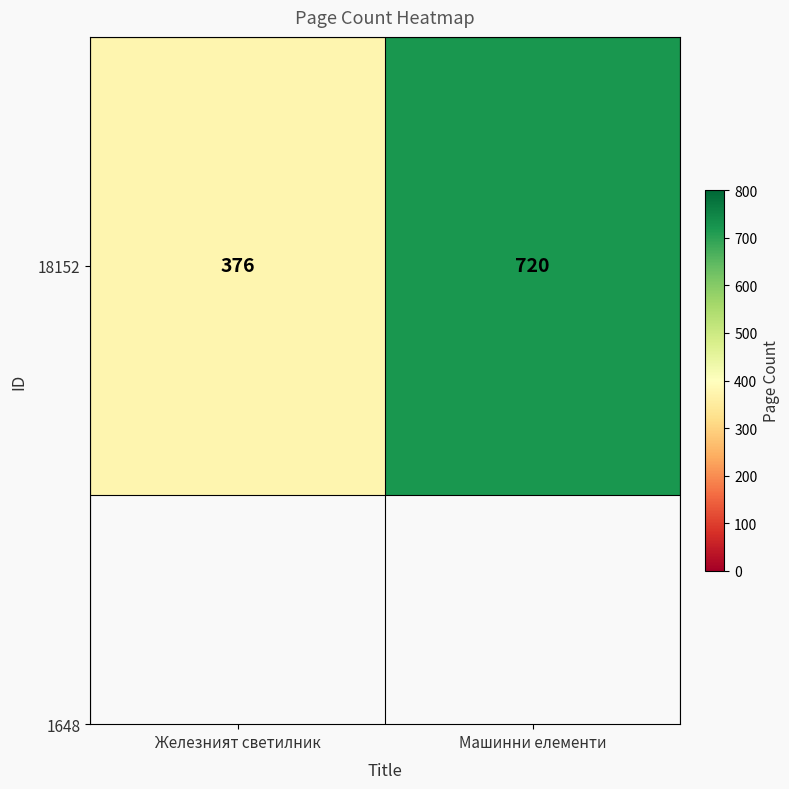

Reading left to right, transcribe all the data shown in this chart.

376	720